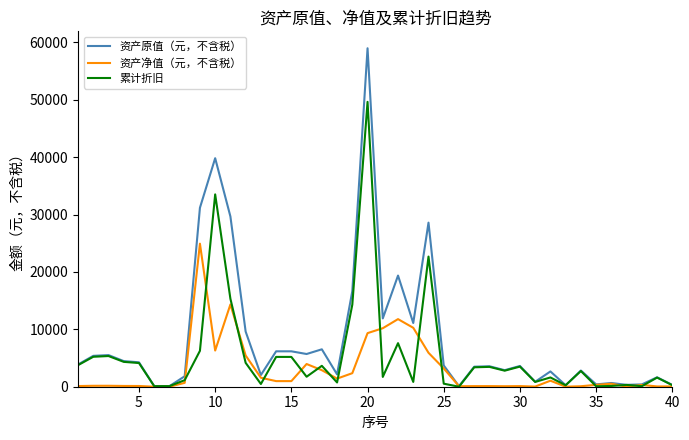

What is the smallest value displayed?

2.7